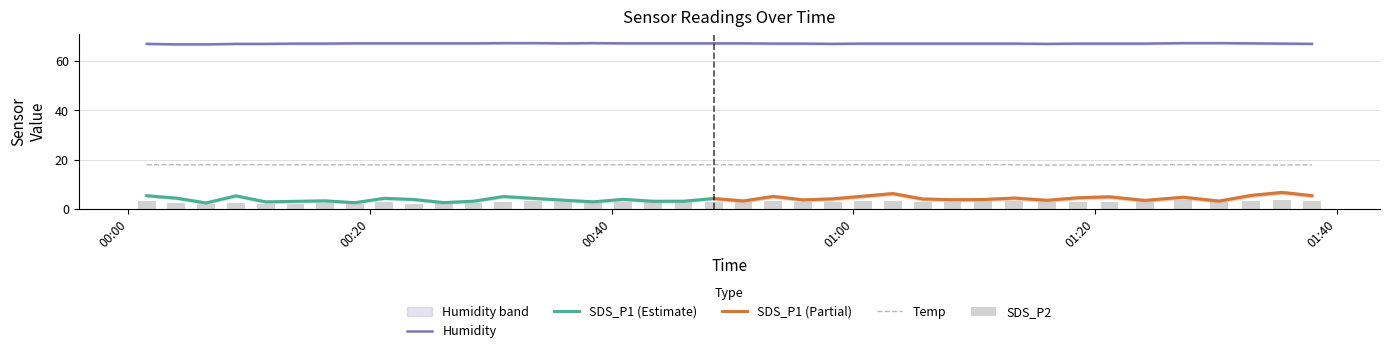

True or false: Temp and Humidity intersect in this chart.

False